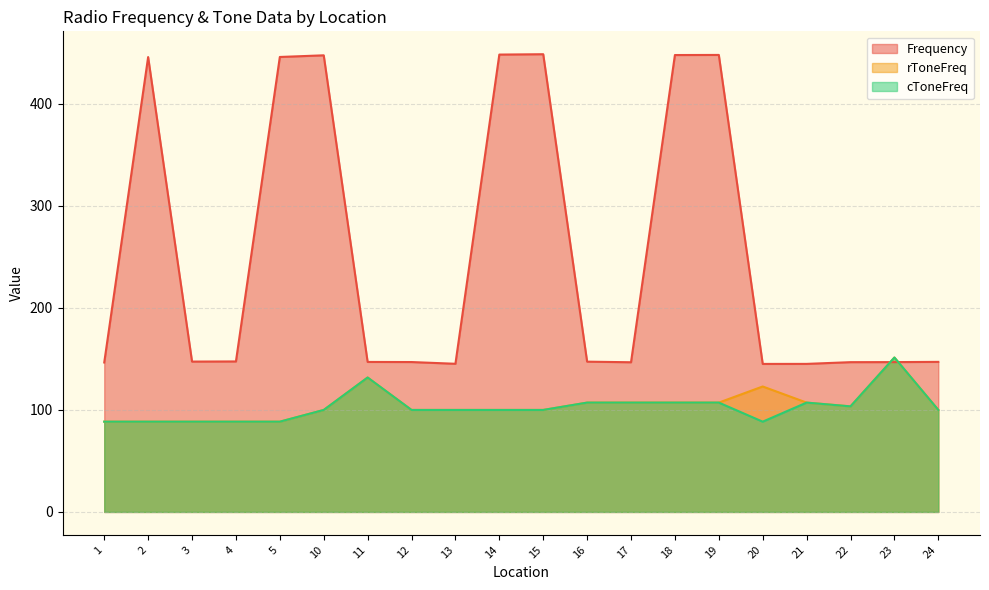

How many data points does each series have?

20